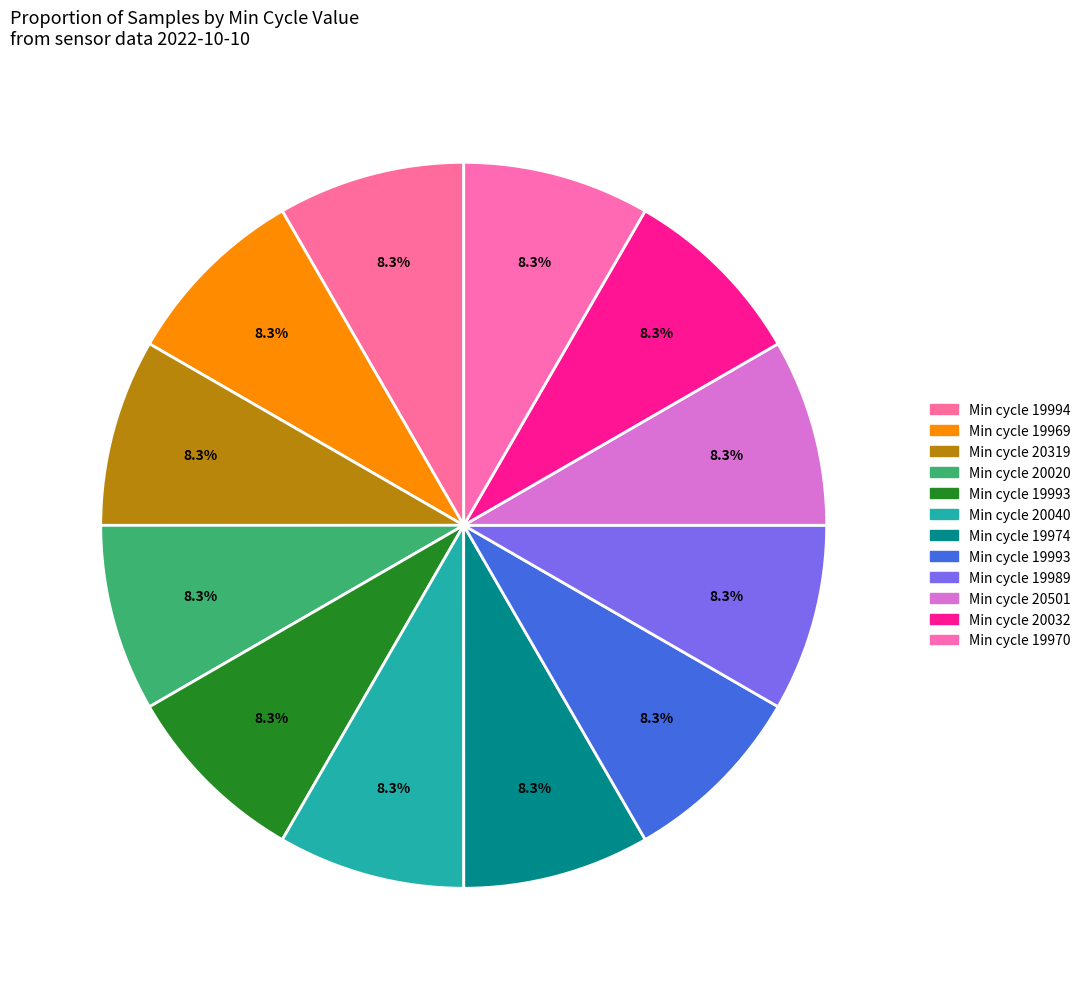

Count the number of slices in the pie.

12